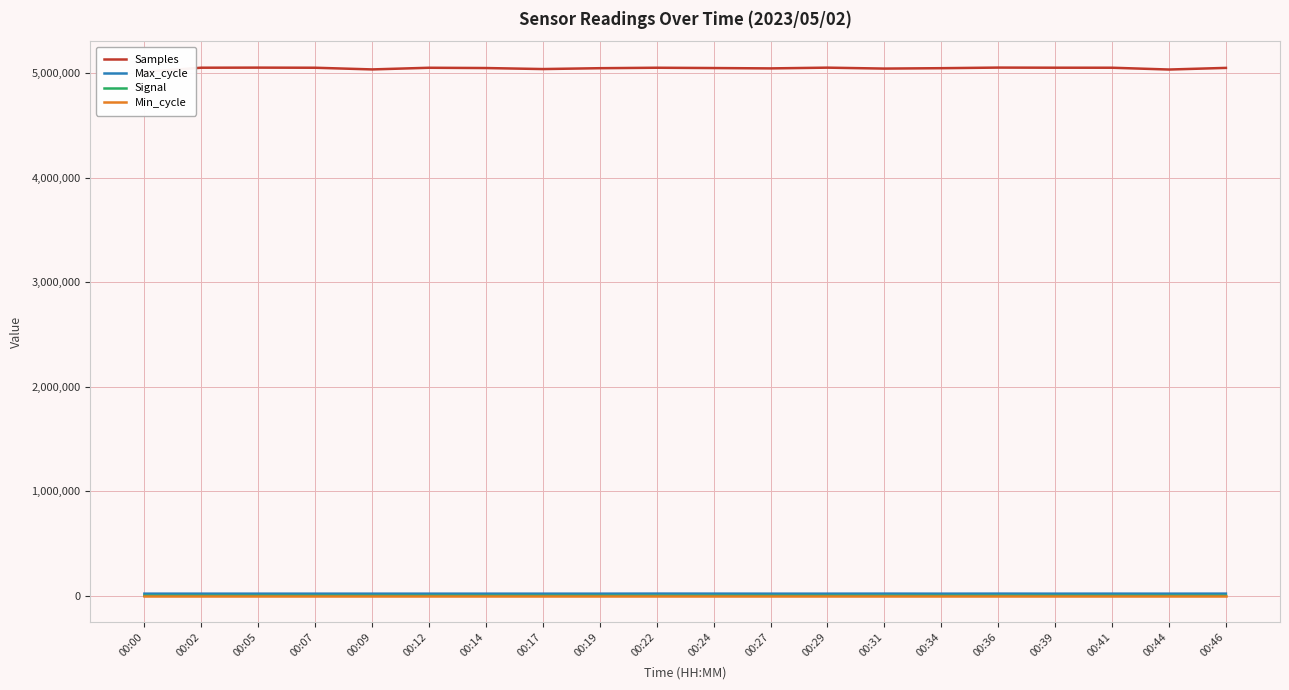

The value of Samples at 00:41 is 8632802. True or false?

False